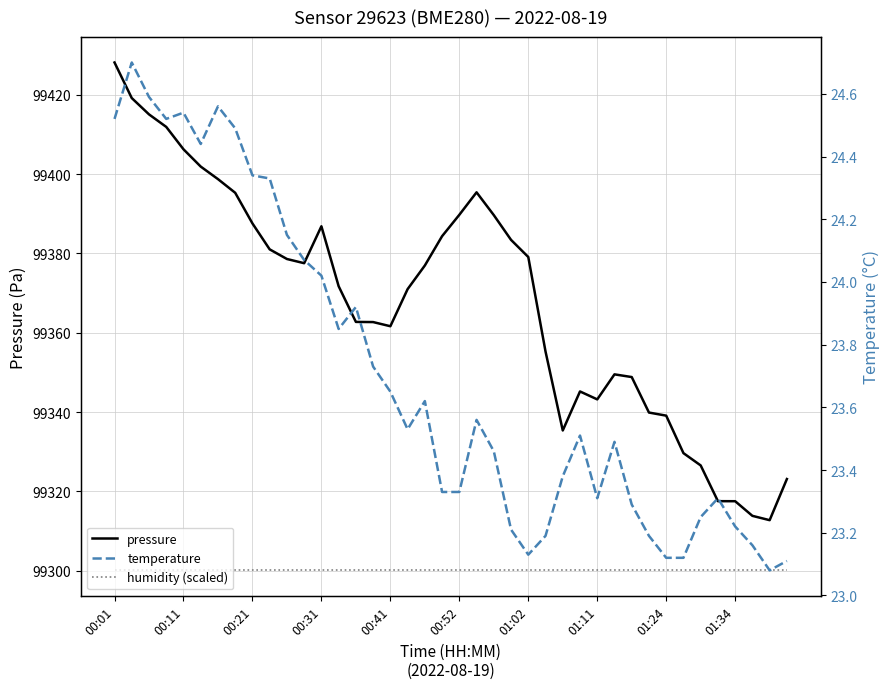

Rank the series at 00:52 from highest to lowest value.

pressure, humidity (scaled), temperature